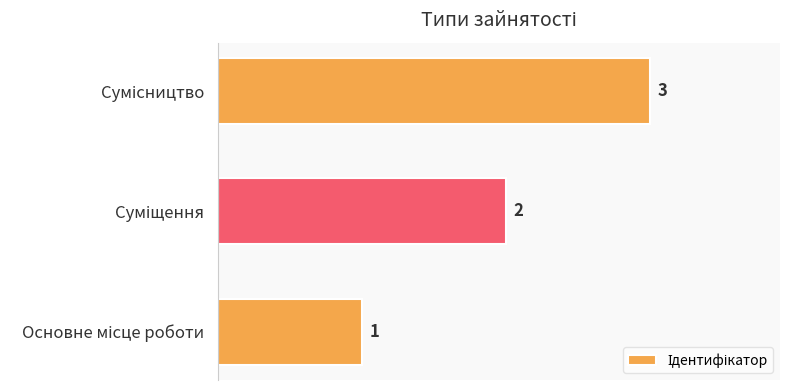

What is the sum of all values?

6